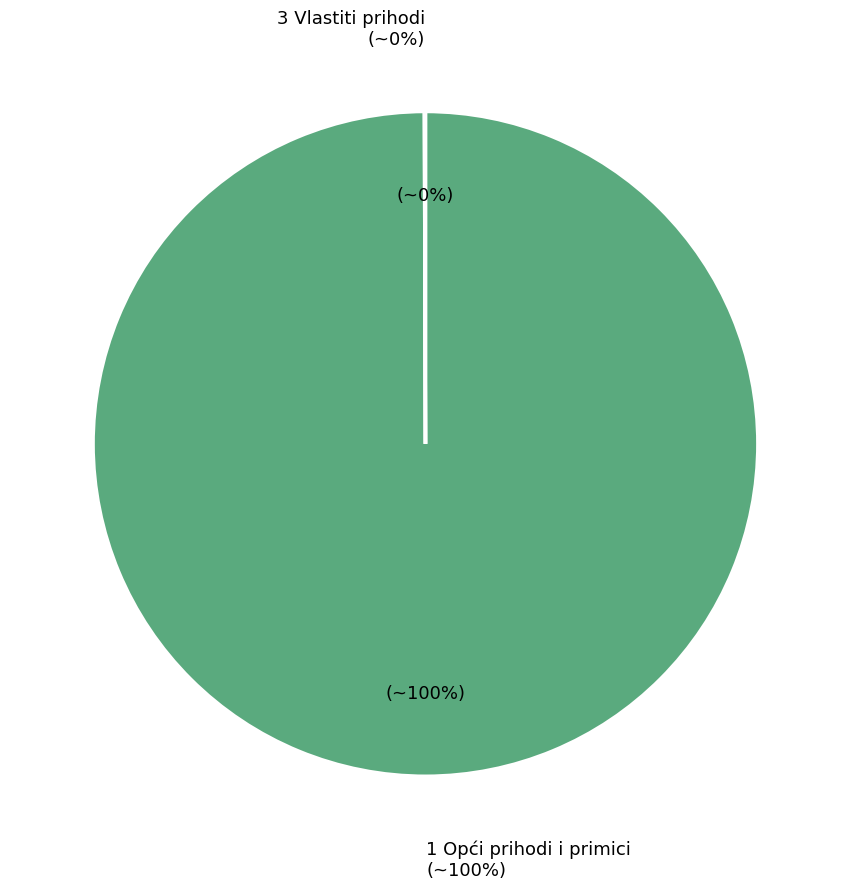

To the nearest percent, what is the difference between the 1 Opći prihodi i primici and 3 Vlastiti prihodi slice percentages?

100%